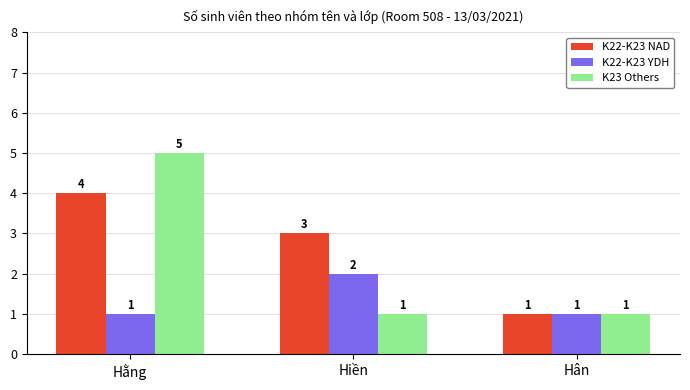

What is the difference between the maximum and second lowest values in the K23 Others series?

4